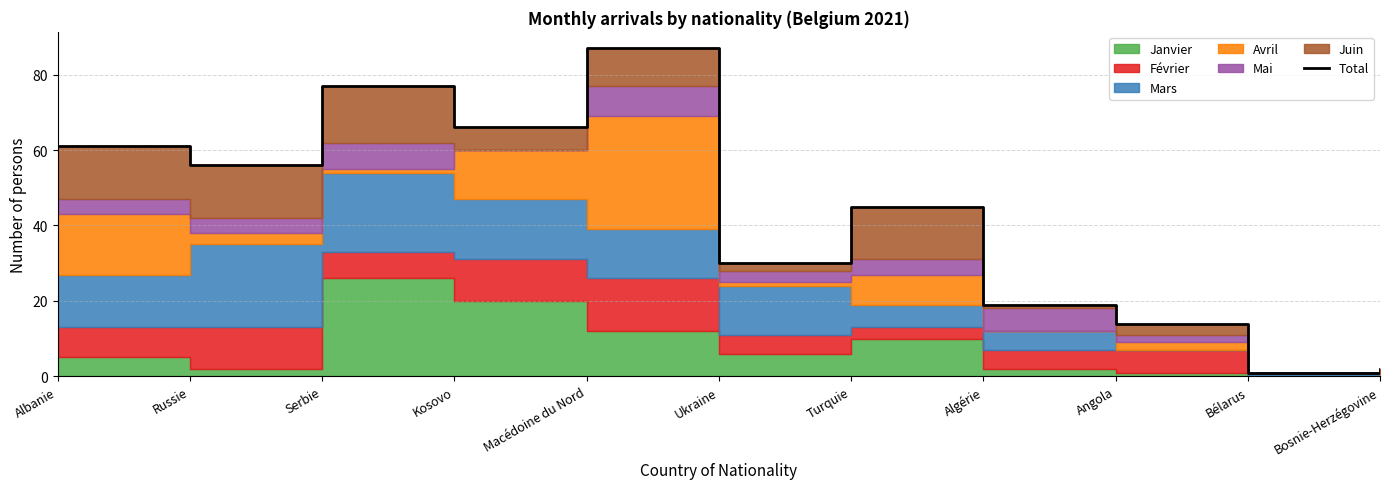

What position from the right is Macédoine du Nord?

7